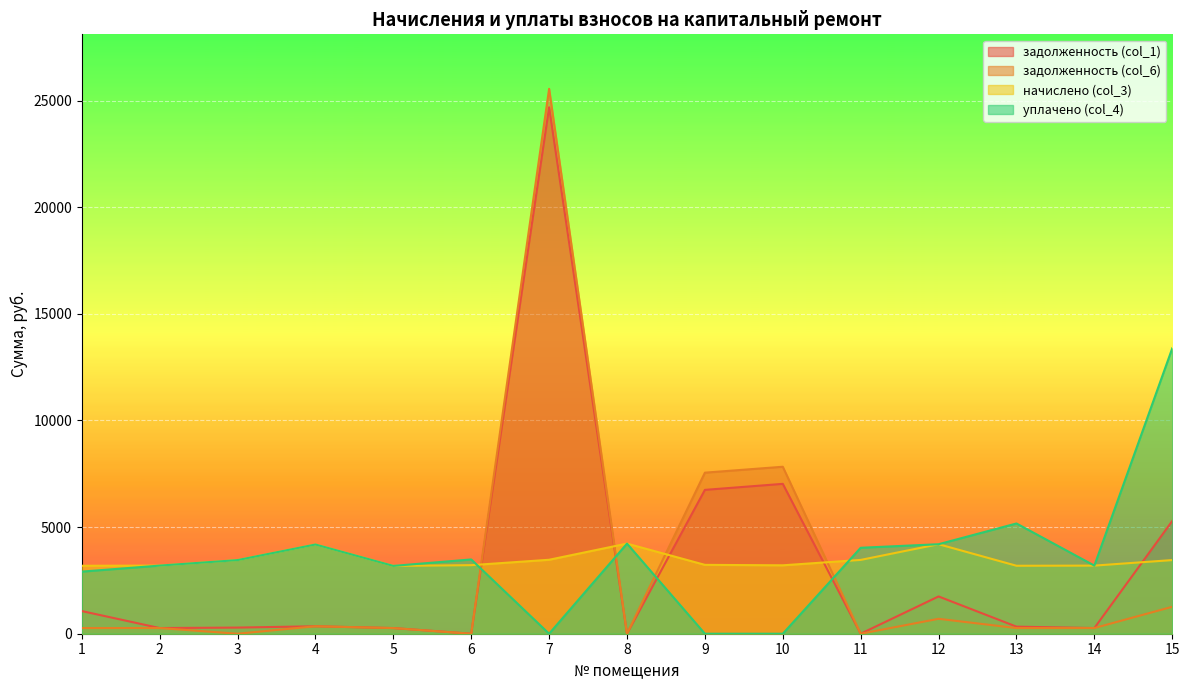

After their last crossing, which series has the higher values: уплачено (col_4) or задолженность (col_6)?

уплачено (col_4)